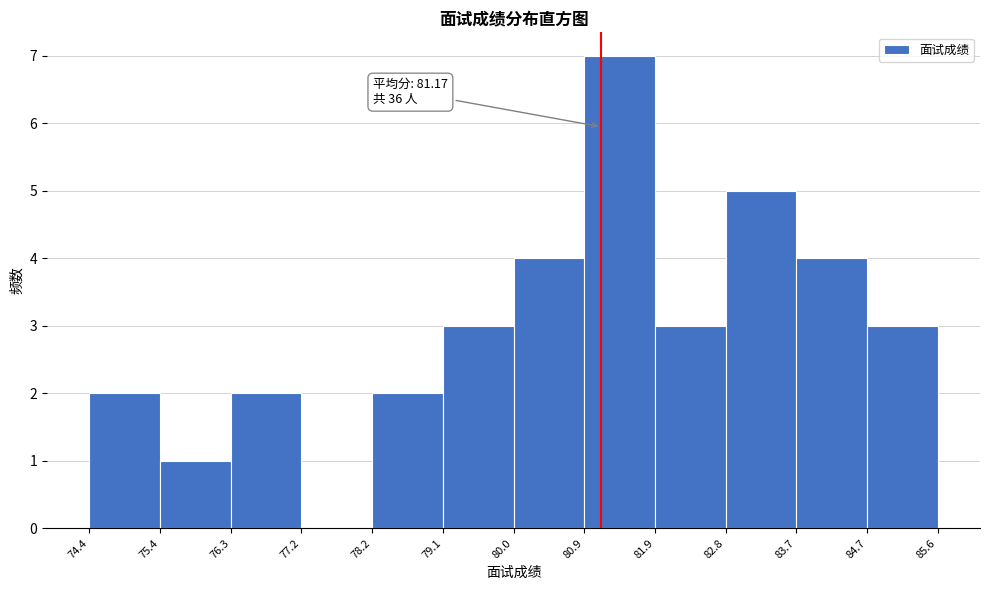

Which range on the x-axis has the tallest bar?

80.9 to 81.9